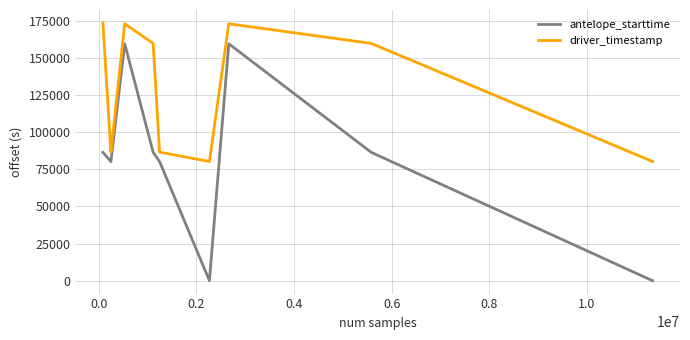

Which series has the largest total across all categories?

driver_timestamp